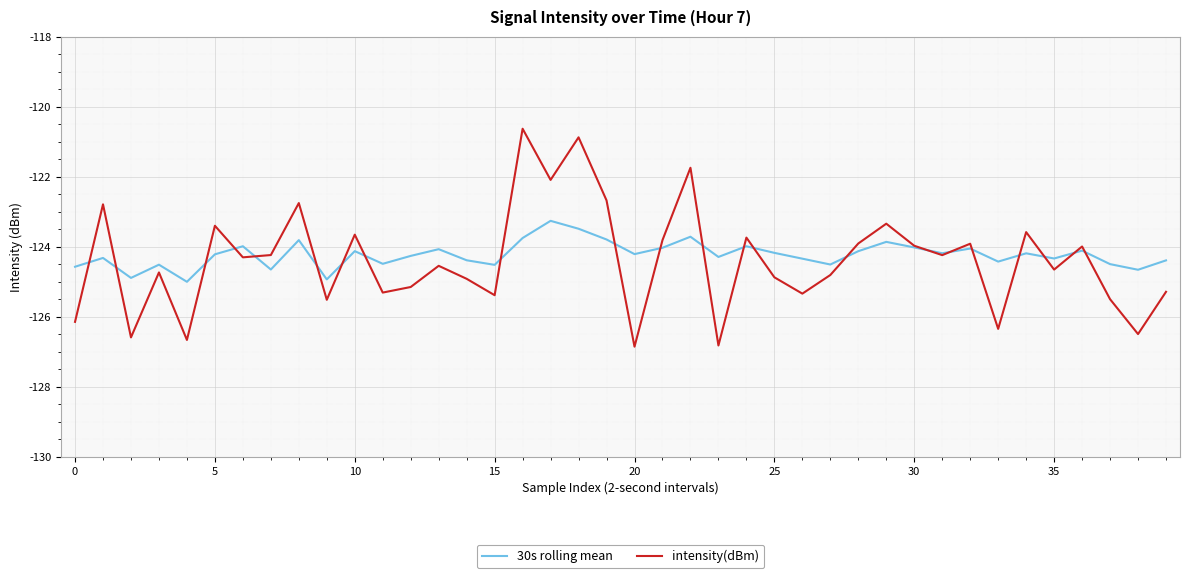

What is the highest value of the intensity(dBm) series?

-120.6